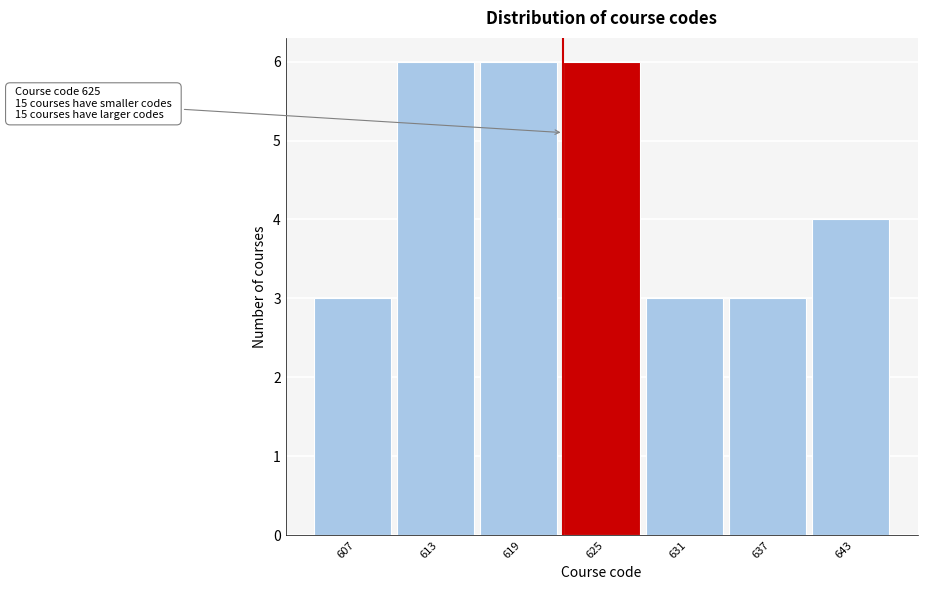

Reading right to left, list all the values displayed in this chart.

4	3	3	6	6	6	3